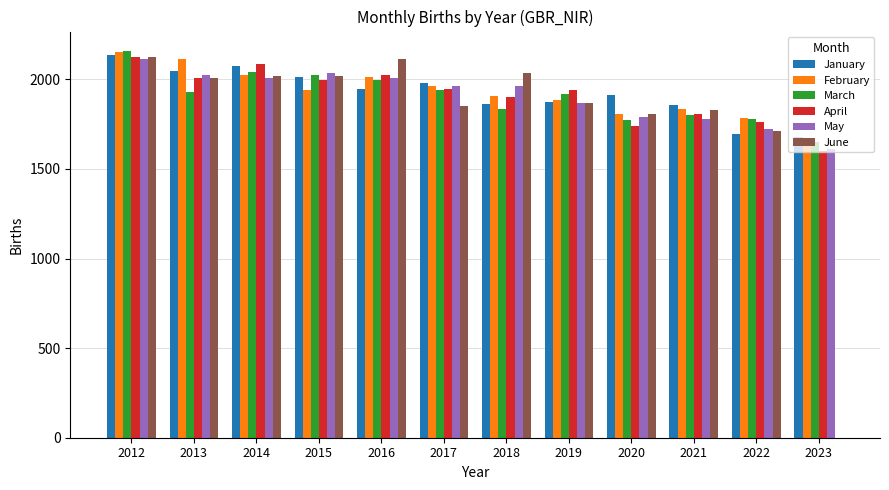

Is it true that January equals 843.9 at 2018?

False